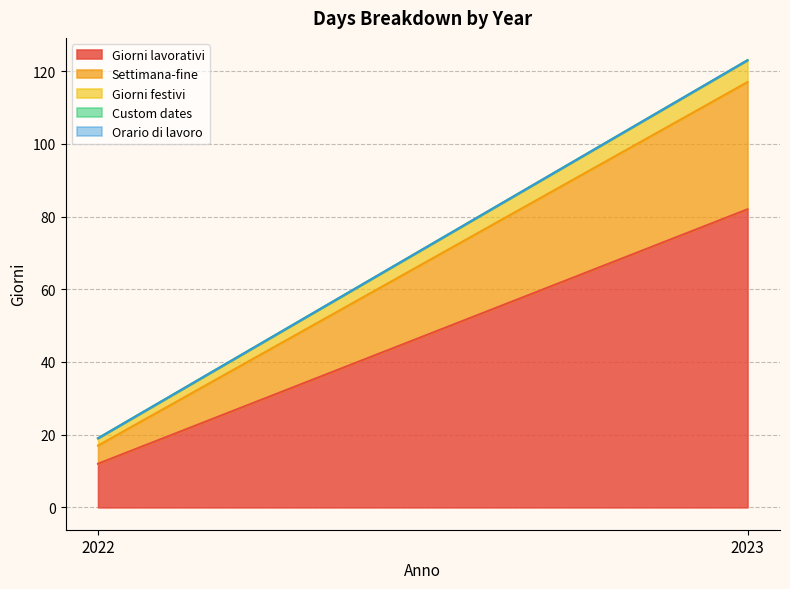

Rank the series at 2022 from highest to lowest value.

Giorni lavorativi, Settimana-fine, Giorni festivi, Custom dates, Orario di lavoro